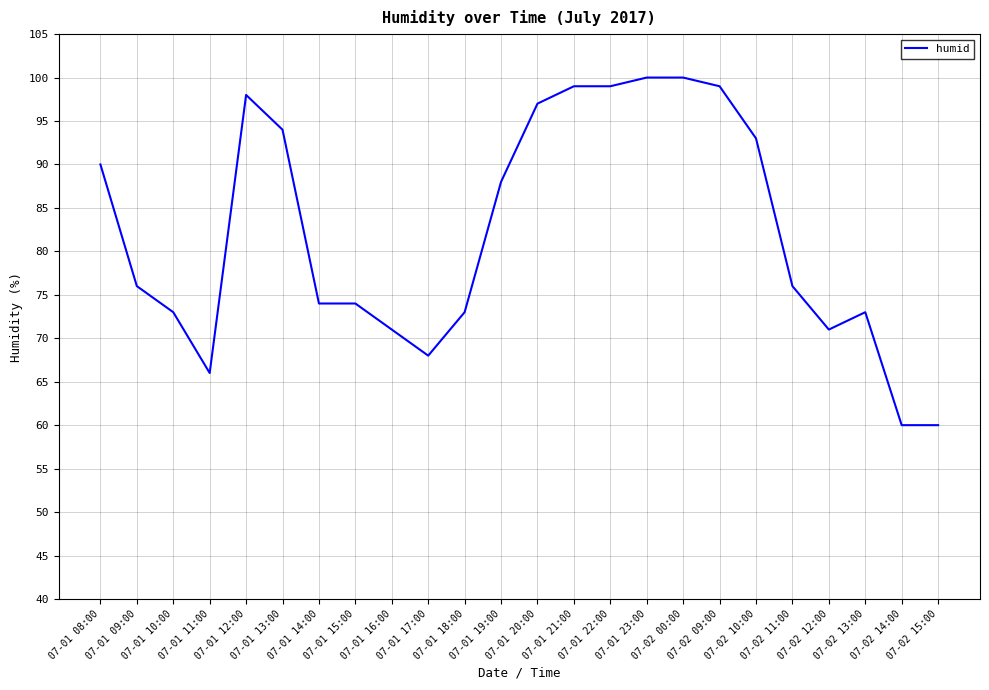

What is the smallest value displayed?

60